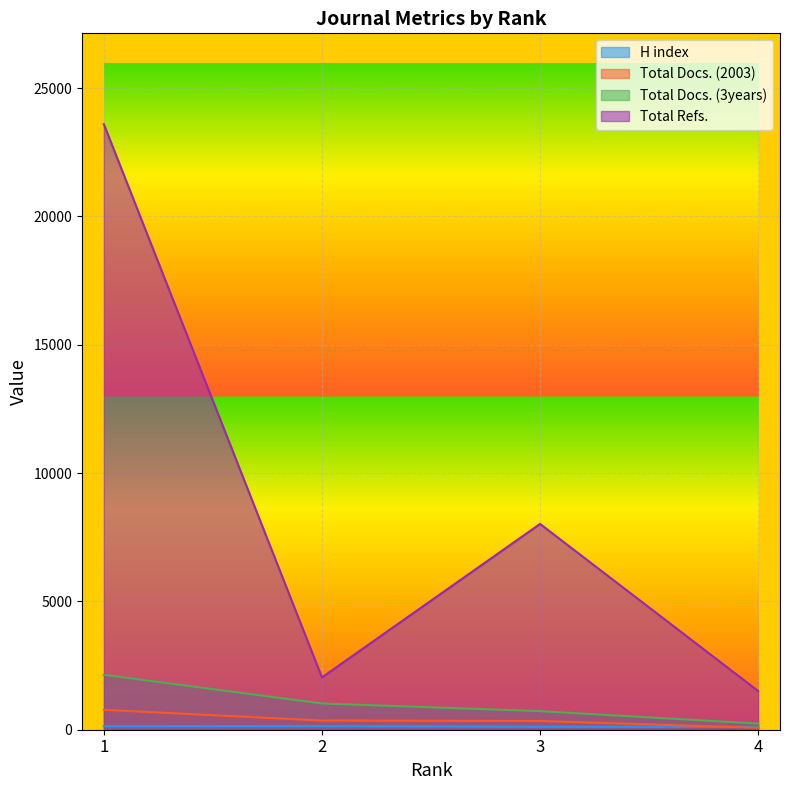

What is the difference between the H index values at 3 and 4?

3